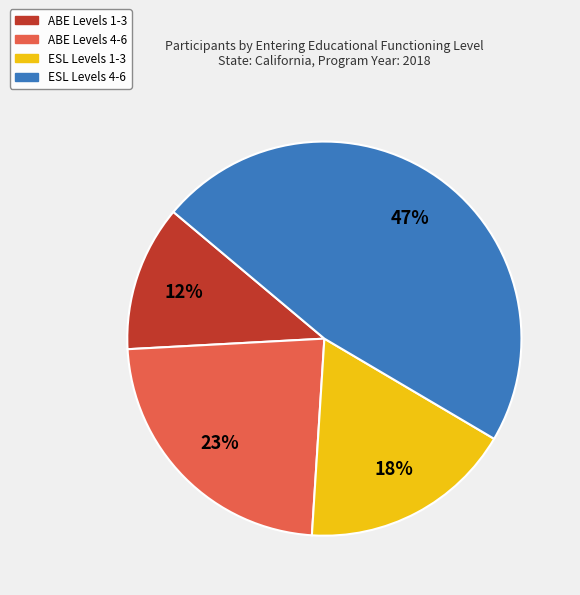

How many segments does this pie chart have?

4